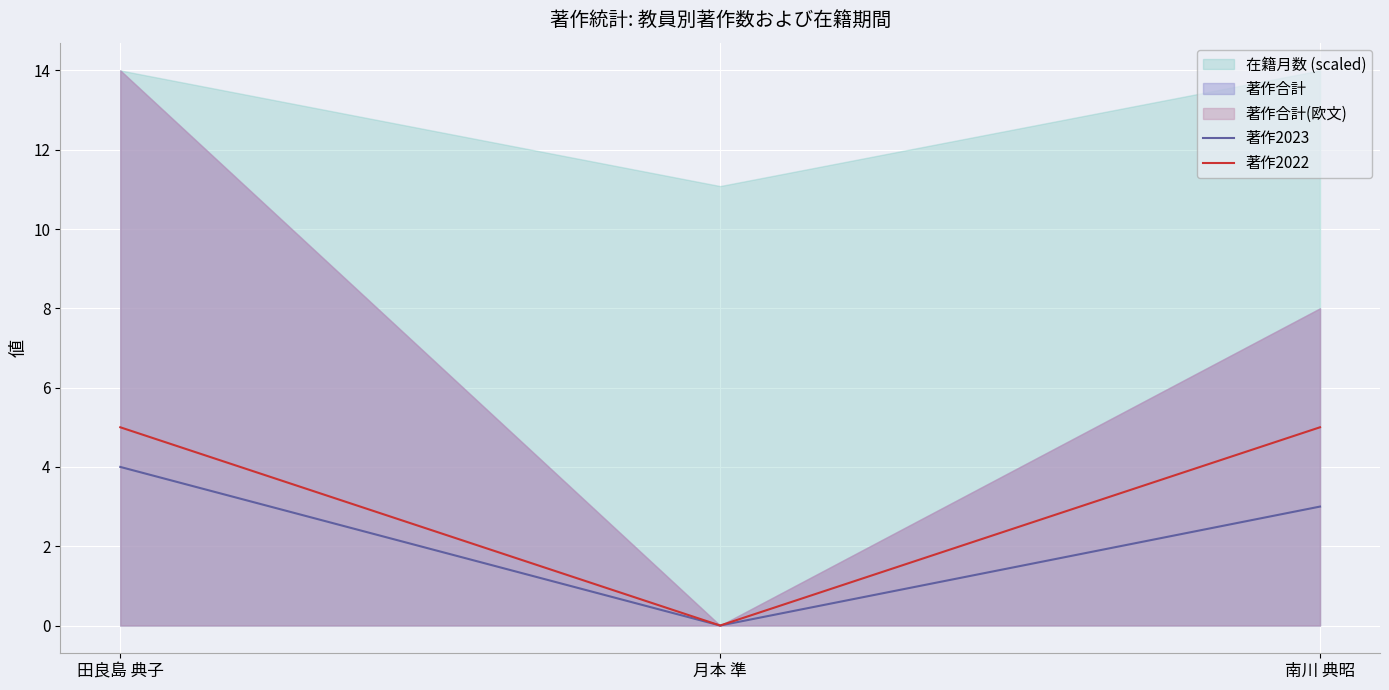

Where is 著作2022 nearest to the value 2?

月本 準